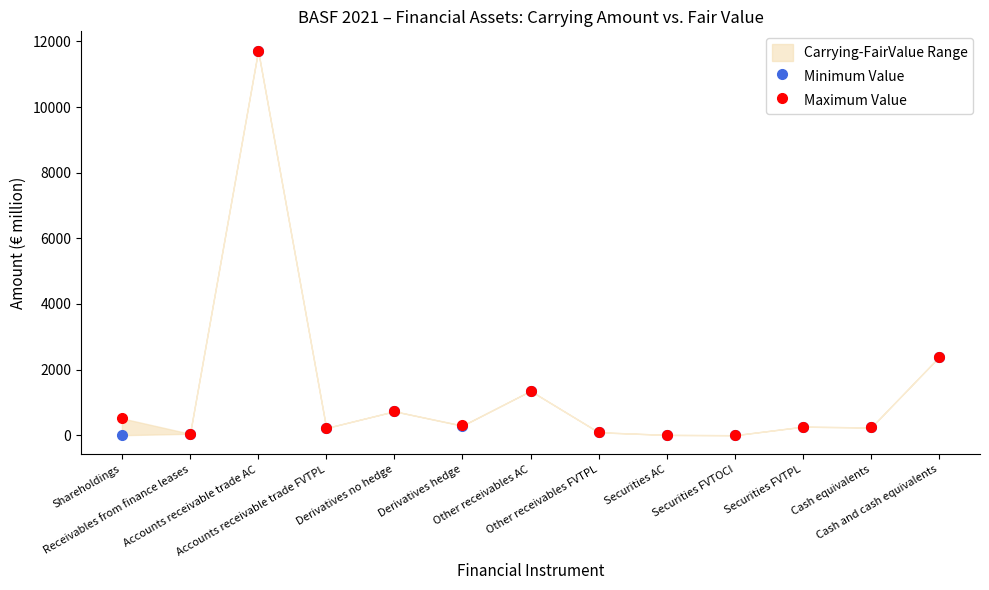

Between Derivatives hedge and Other receivables AC, which is larger?

Other receivables AC